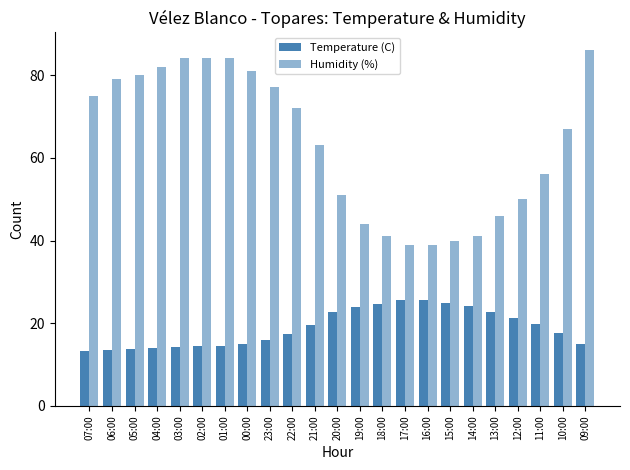

Count the number of categories in the chart.

23